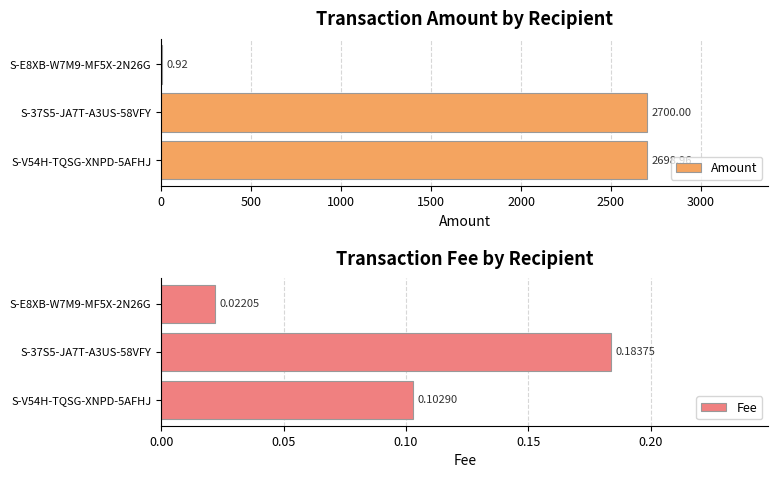

What is the sum of all Amount values?

5399.9